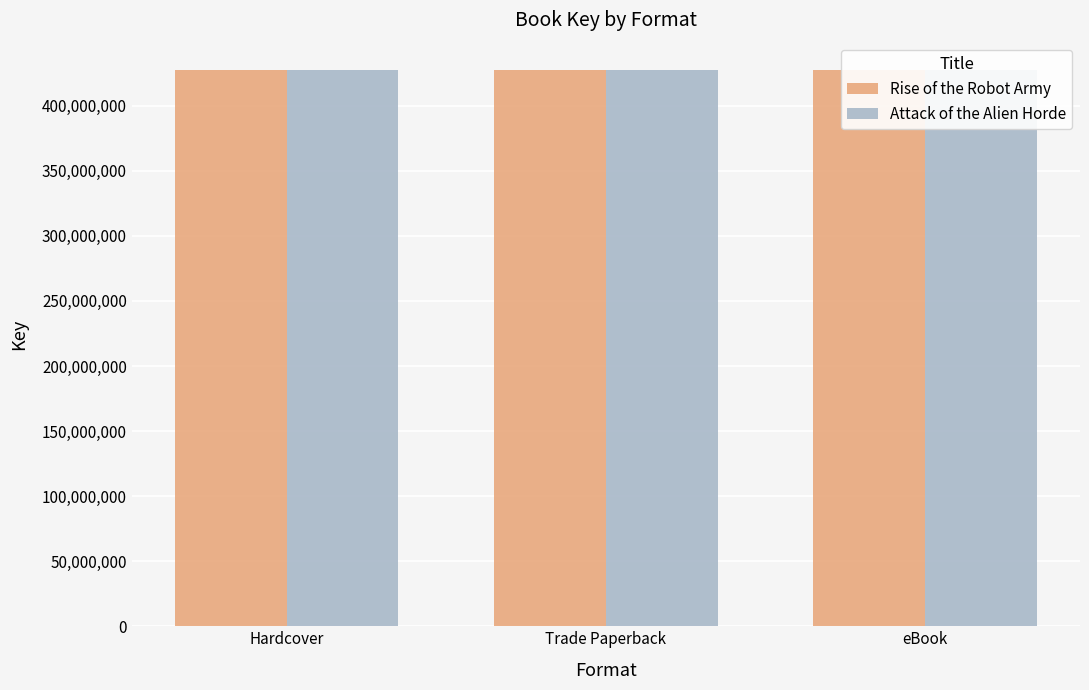

Are the bars grouped side by side (vs. stacked)?

Yes